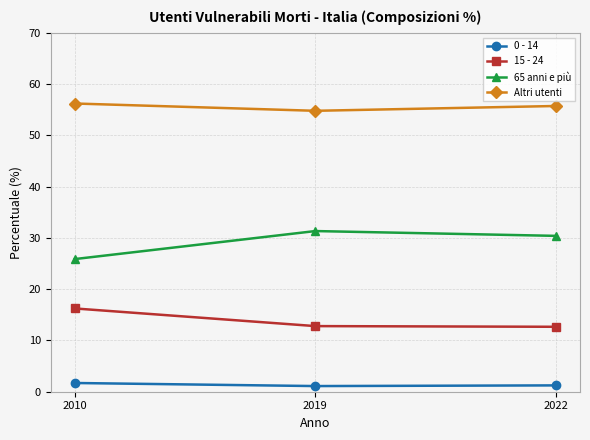

The 65 anni e più series shows 9.3 at 2010. True or false?

False